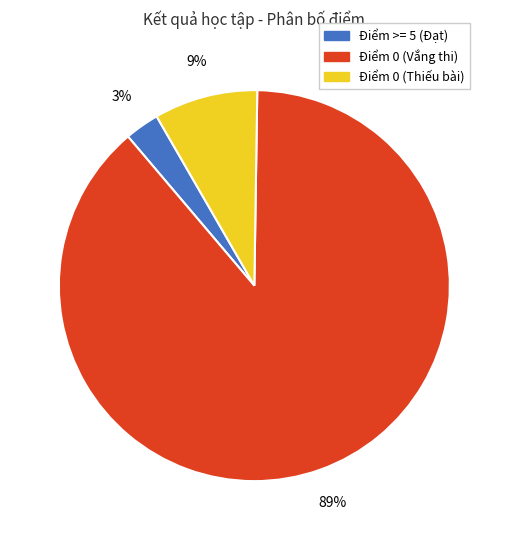

To the nearest percent, what is the average slice percentage?

33%